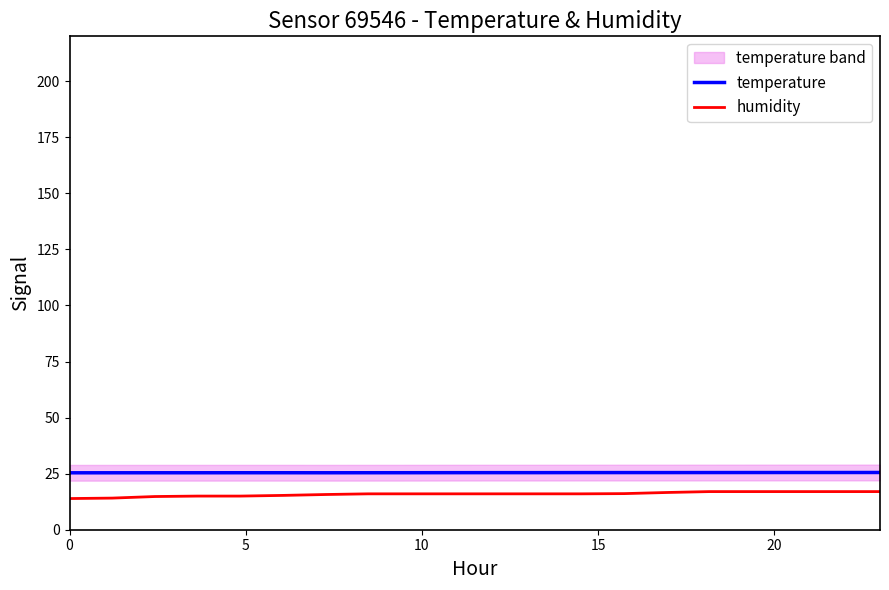

What is the difference between the maximum and second lowest values in the temperature series?

0.1